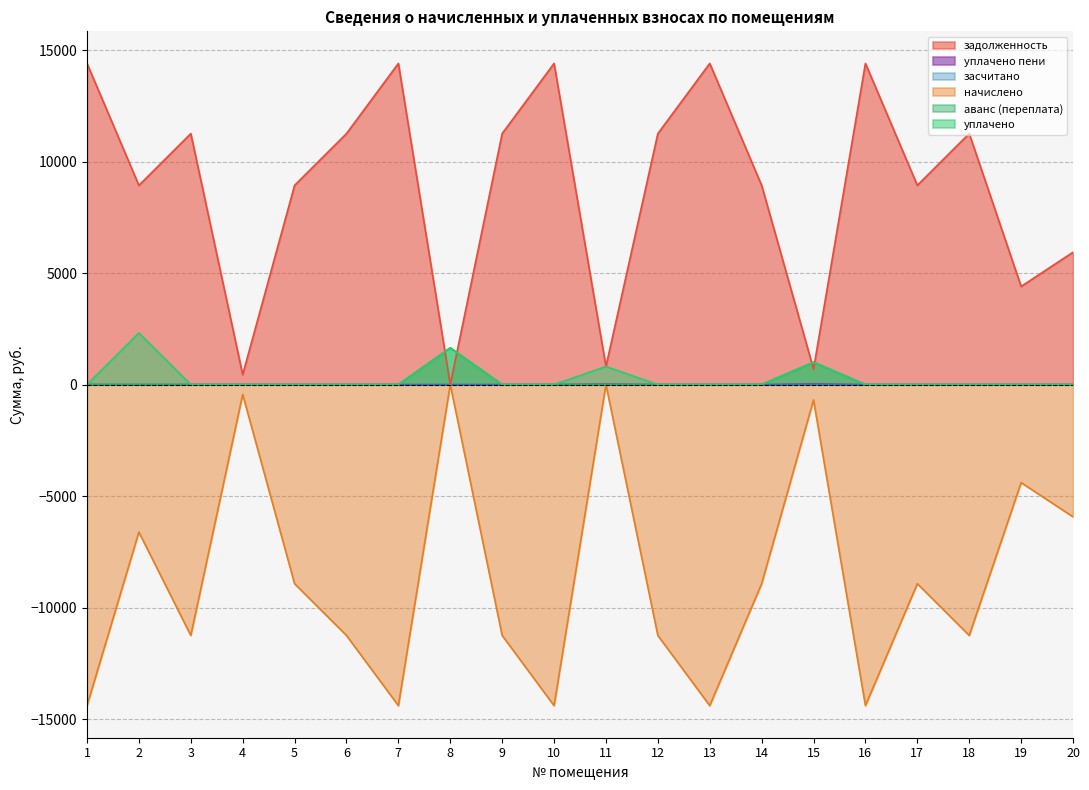

What is the greatest value displayed?

14398.0